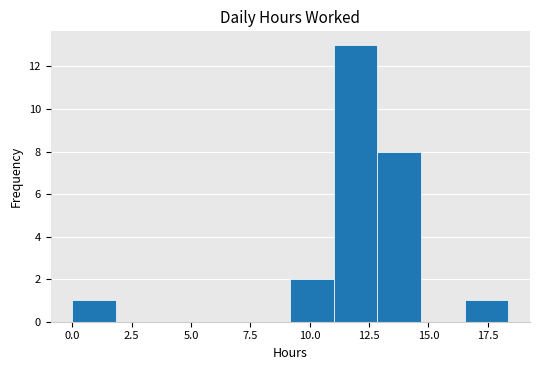

Around what value on the x-axis is the tallest bar? Give the approximate position of its centre, as read against the axis.

12.0